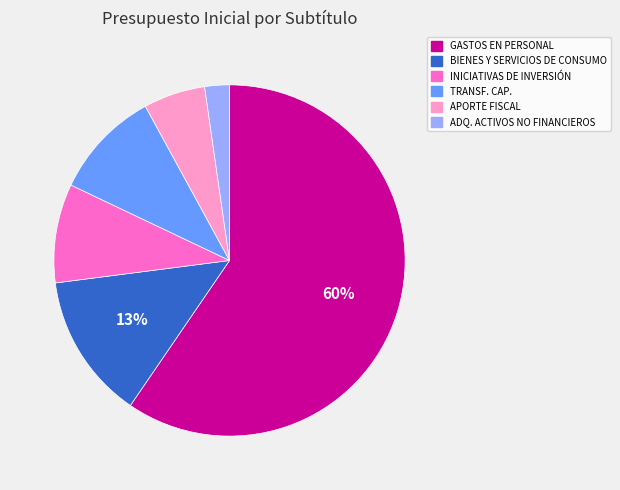

To the nearest percent, what is the average slice percentage?

17%